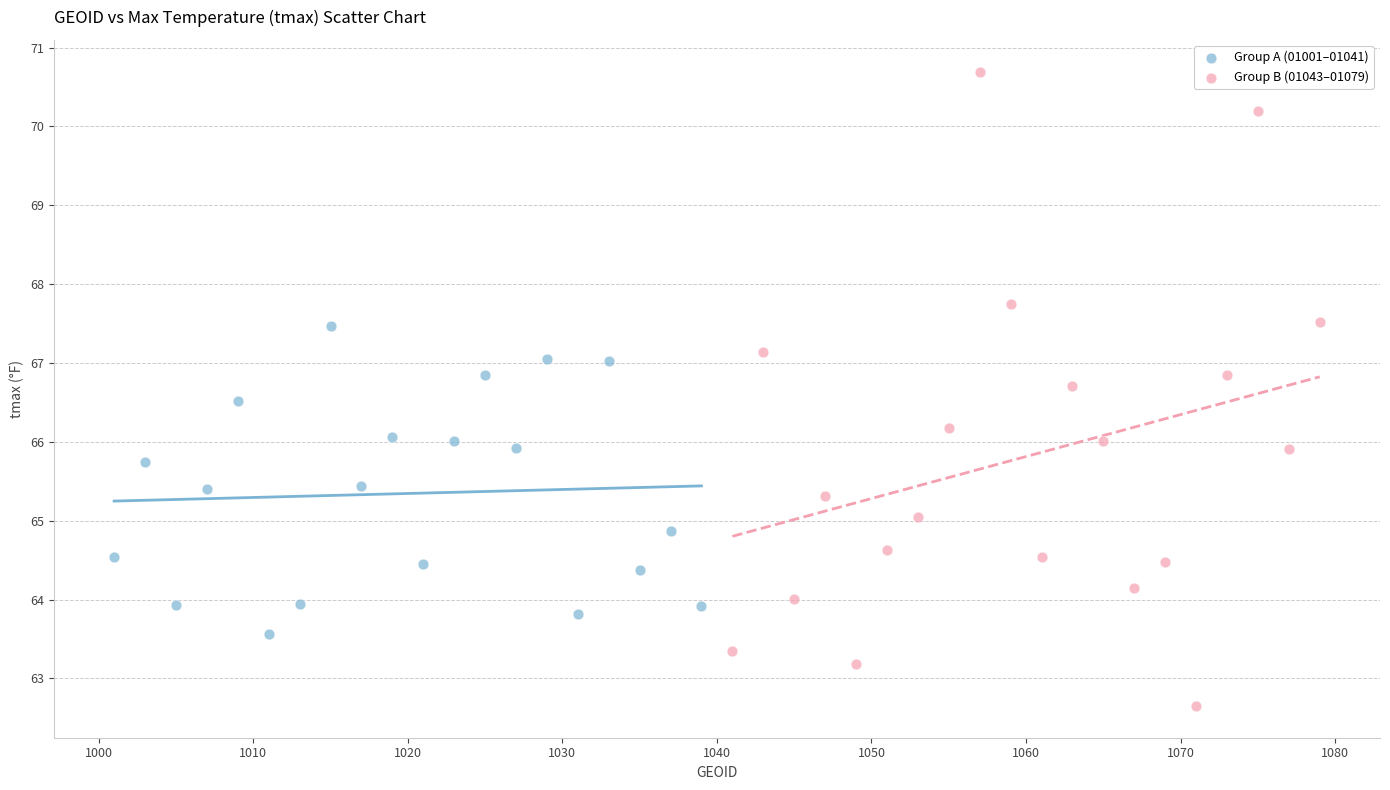

Which series has the widest spread of Y values?

Group B (01043–01079)